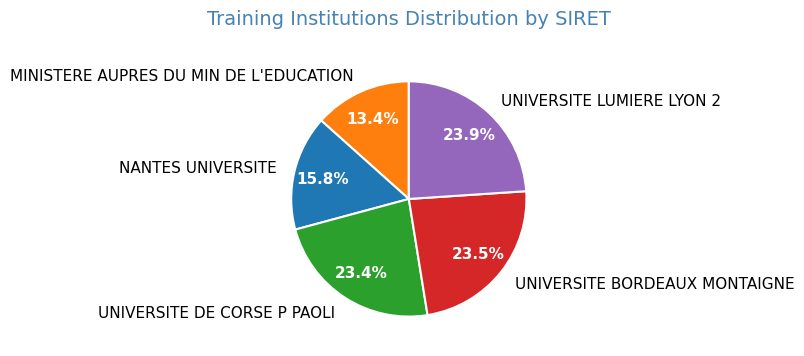

Does MINISTERE AUPRES DU MIN DE L'EDUCATION represent more than half of the total?

No